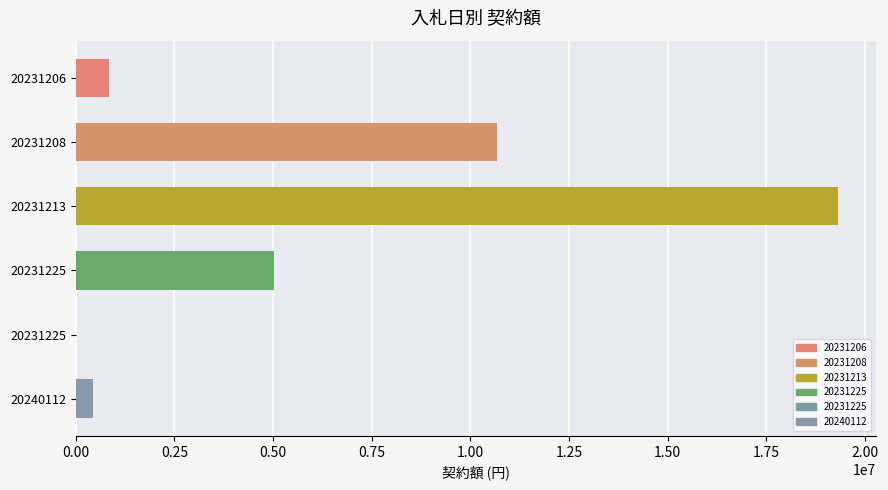

At which category does the chart reach its minimum across all series?

20231225